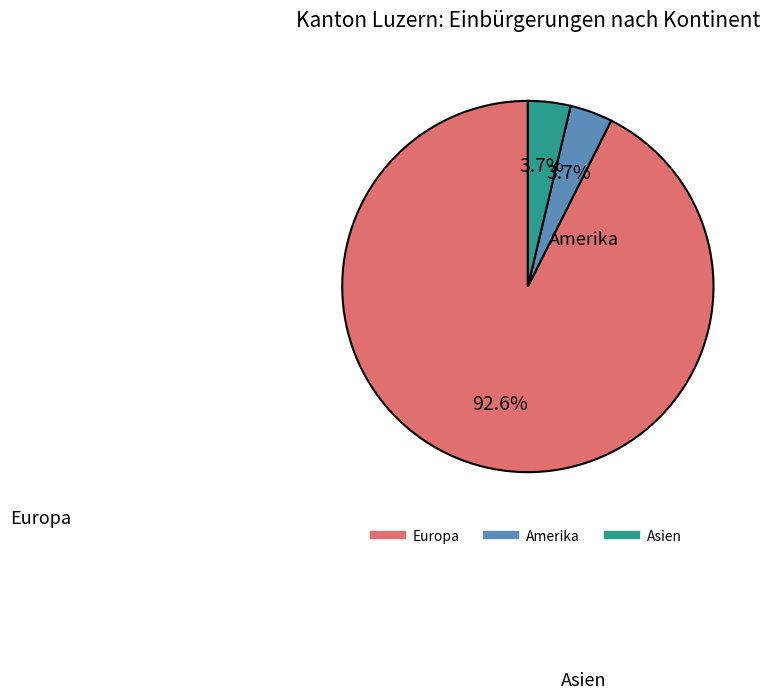

Which category has the biggest portion of the pie?

Europa